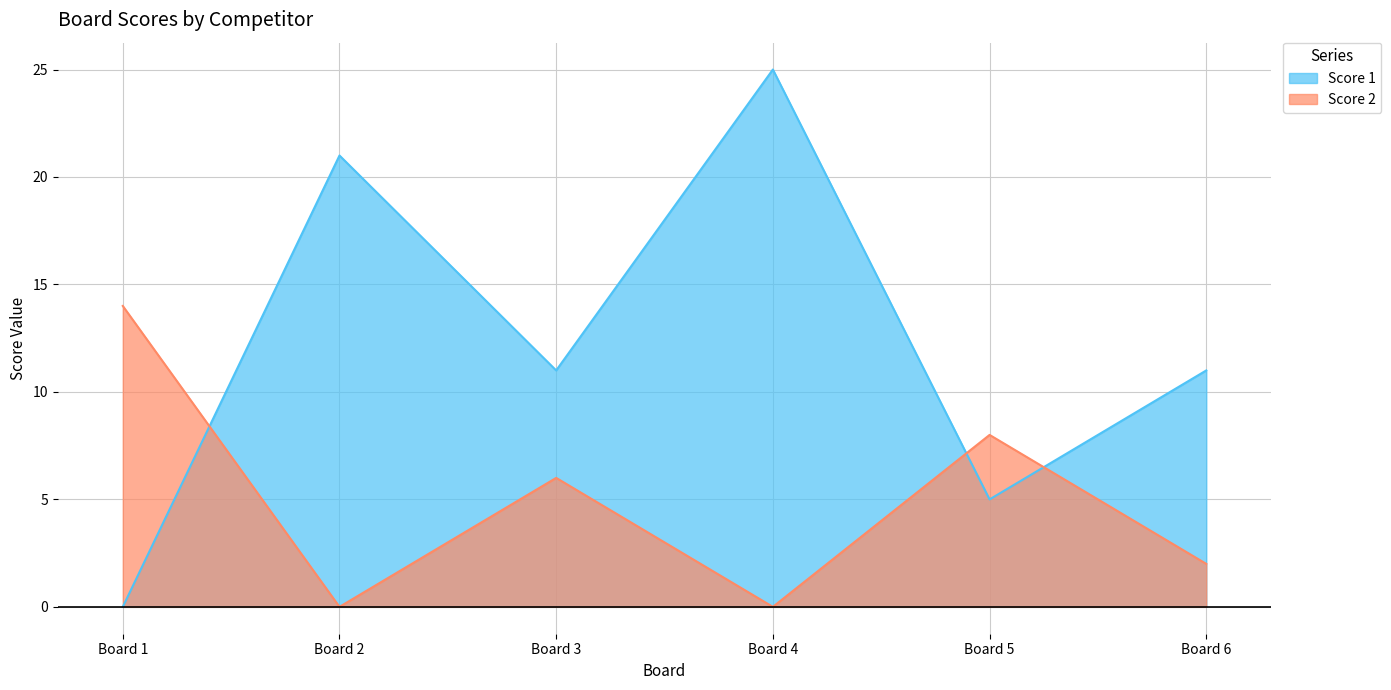

Is the value of Score 1 at Board 4 greater than the value of Score 2 at Board 3?

Yes